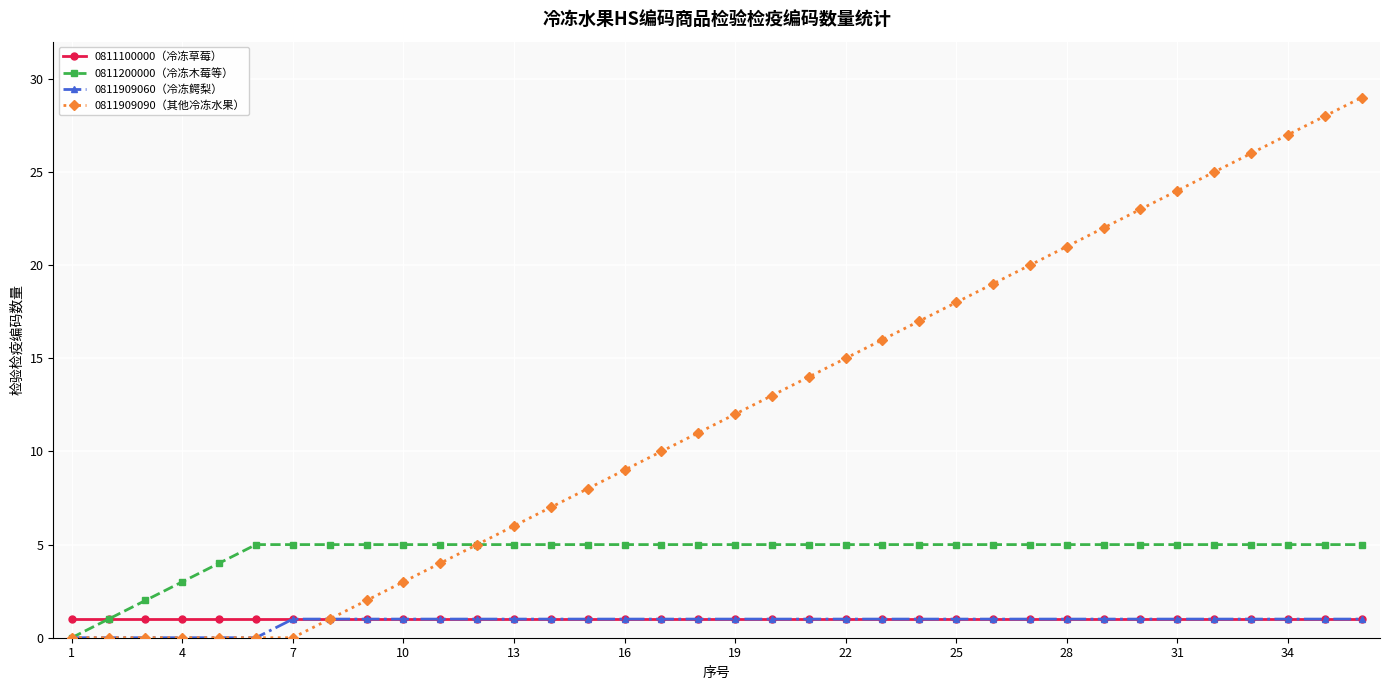

Which series has the largest total across all categories?

0811909090（其他冷冻水果）